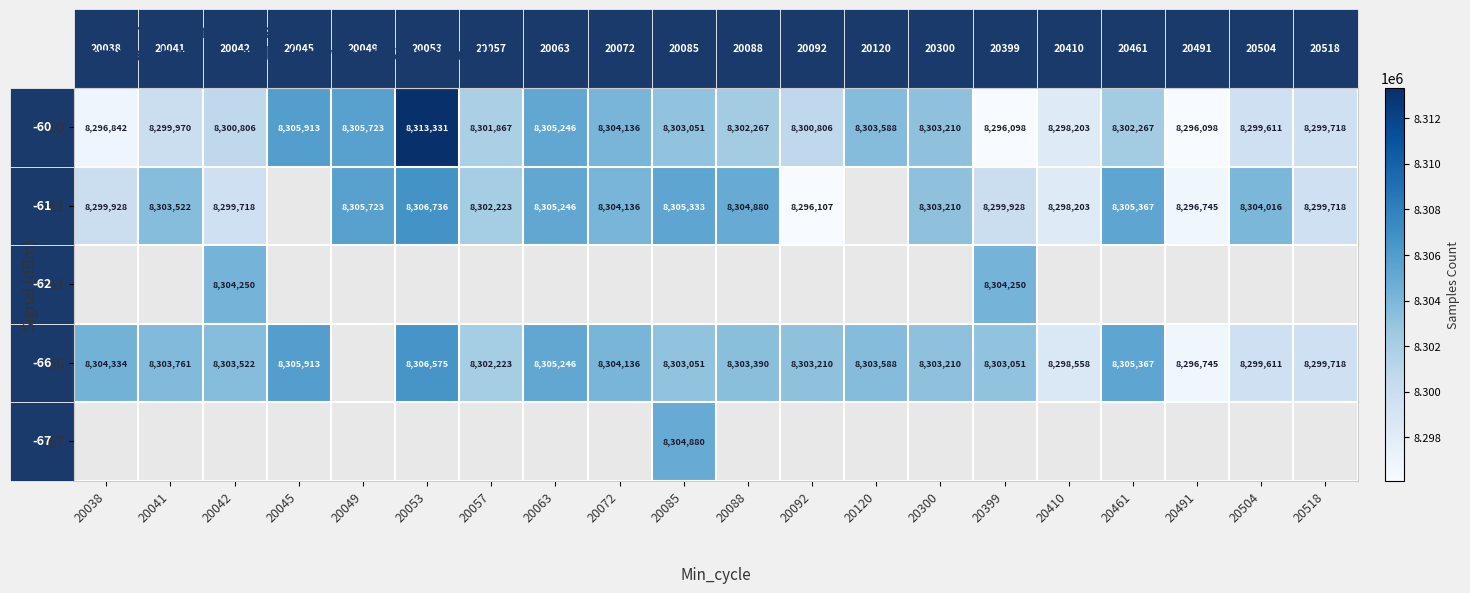

The value of -66 at 20063 is 5205318. True or false?

False